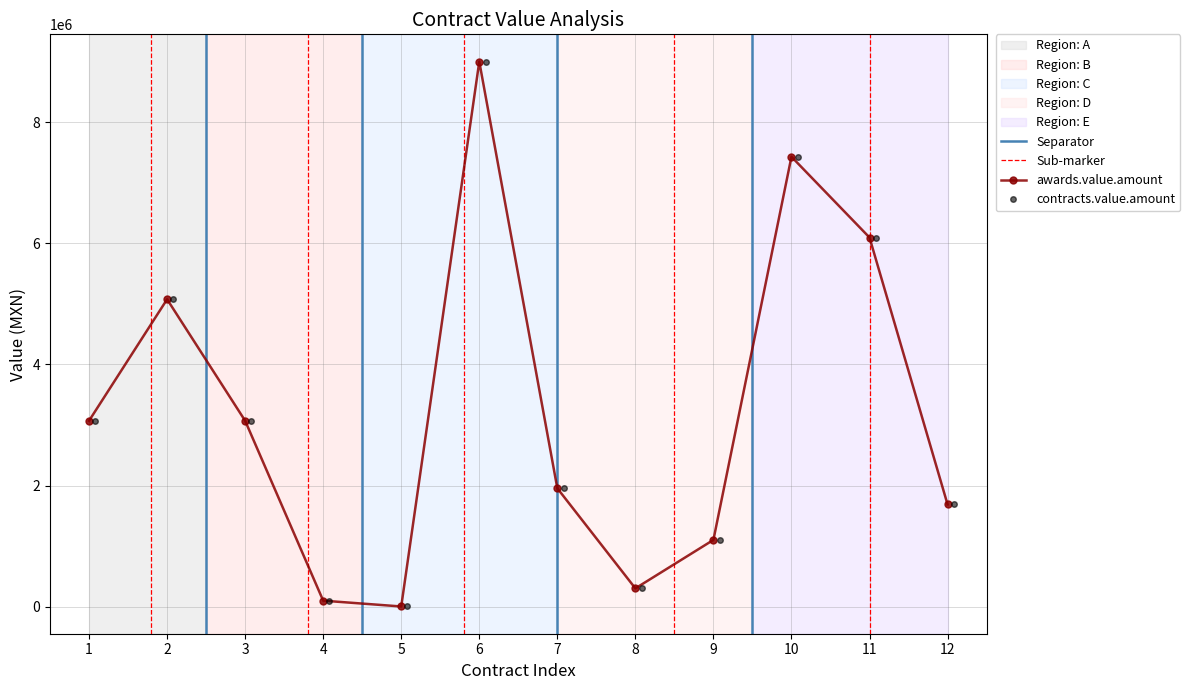

True or false: awards.value.amount and contracts.value.amount cross at least once.

False